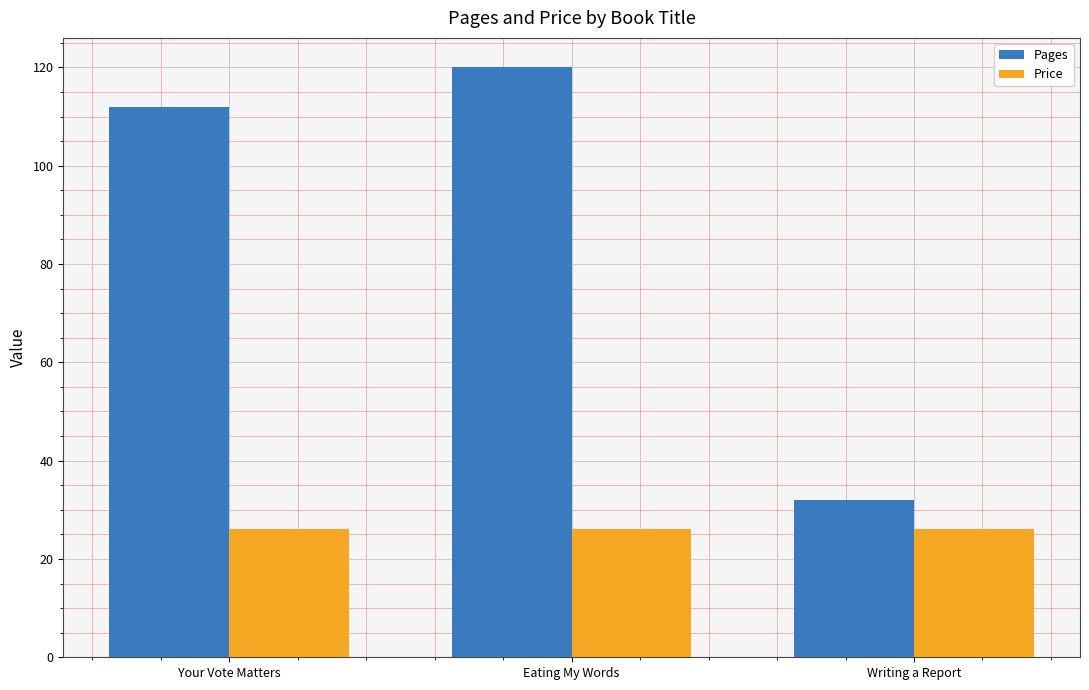

What position from the right is Your Vote Matters?

3